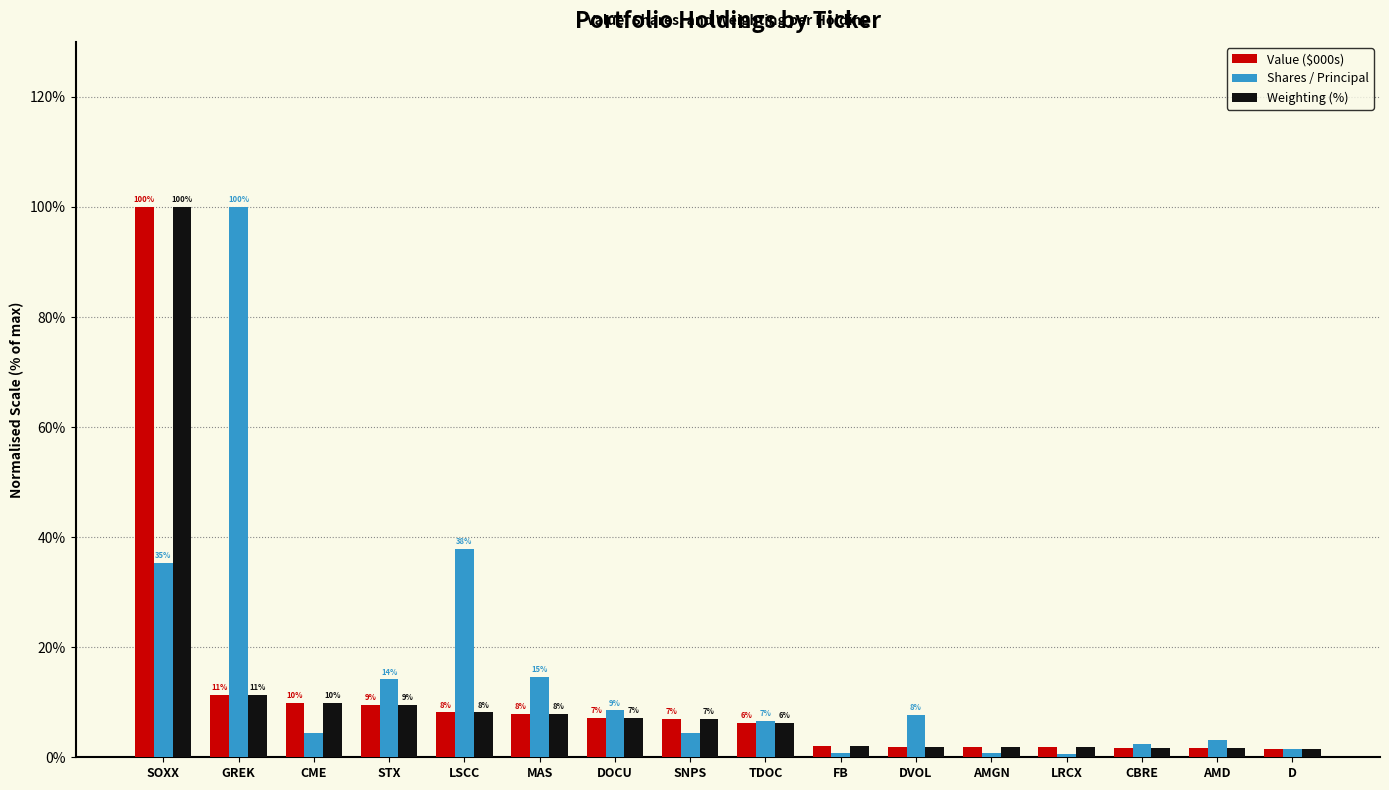

At how many categories does at least one series exceed 21?

3